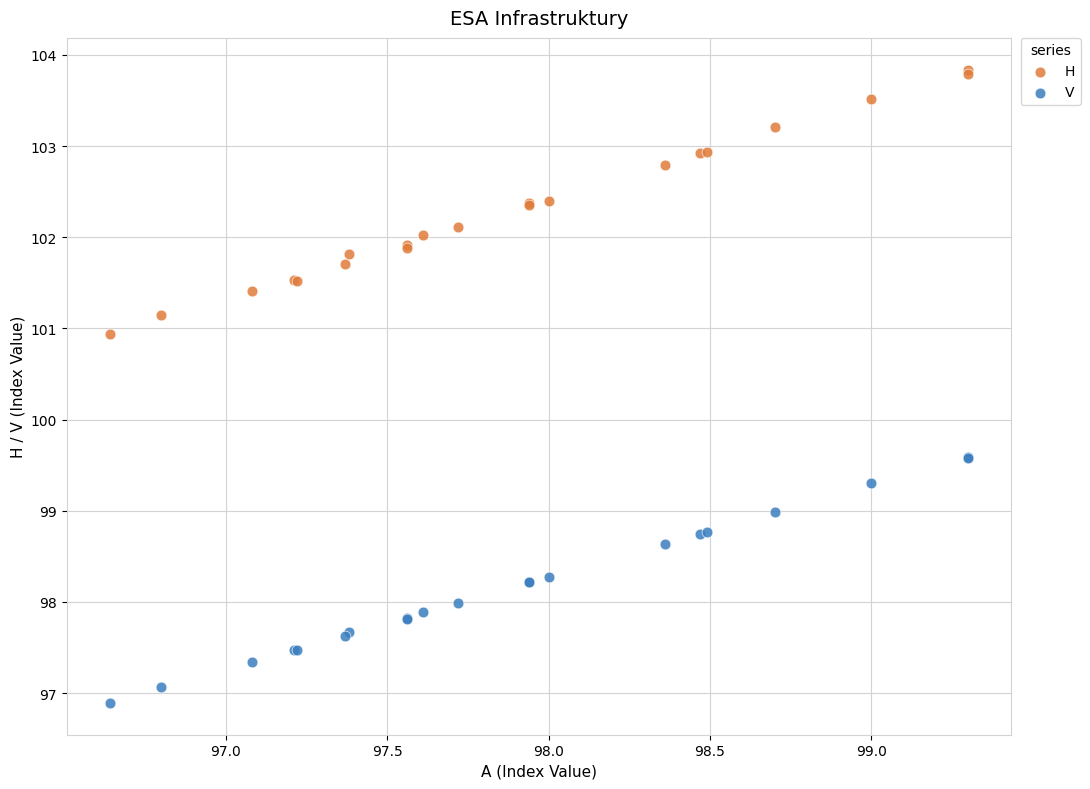

What is the X range (max minus min) for the scatter plot?

2.7